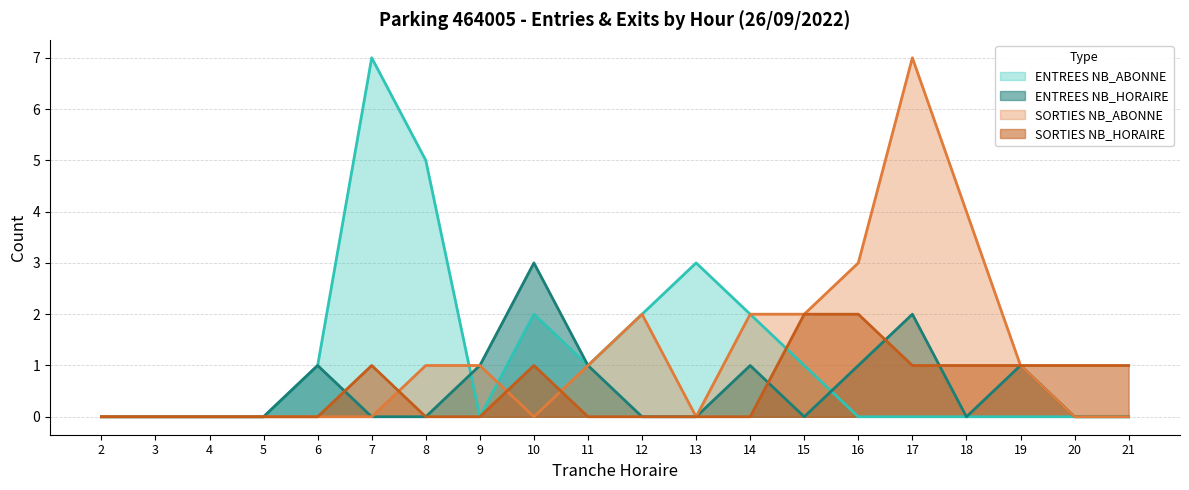

At which category is the sum across all series the highest?

17